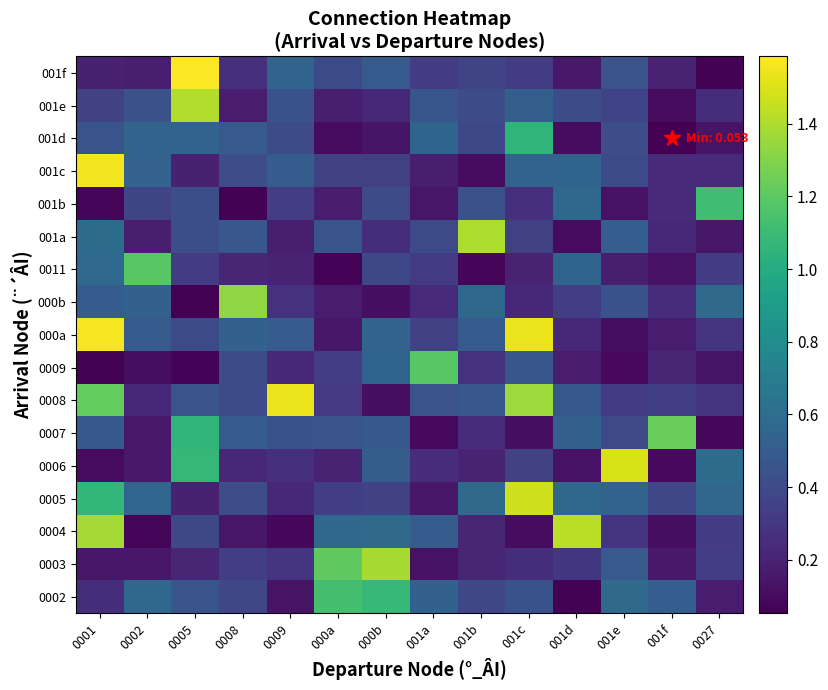

At how many categories does at least one series exceed 0?

14